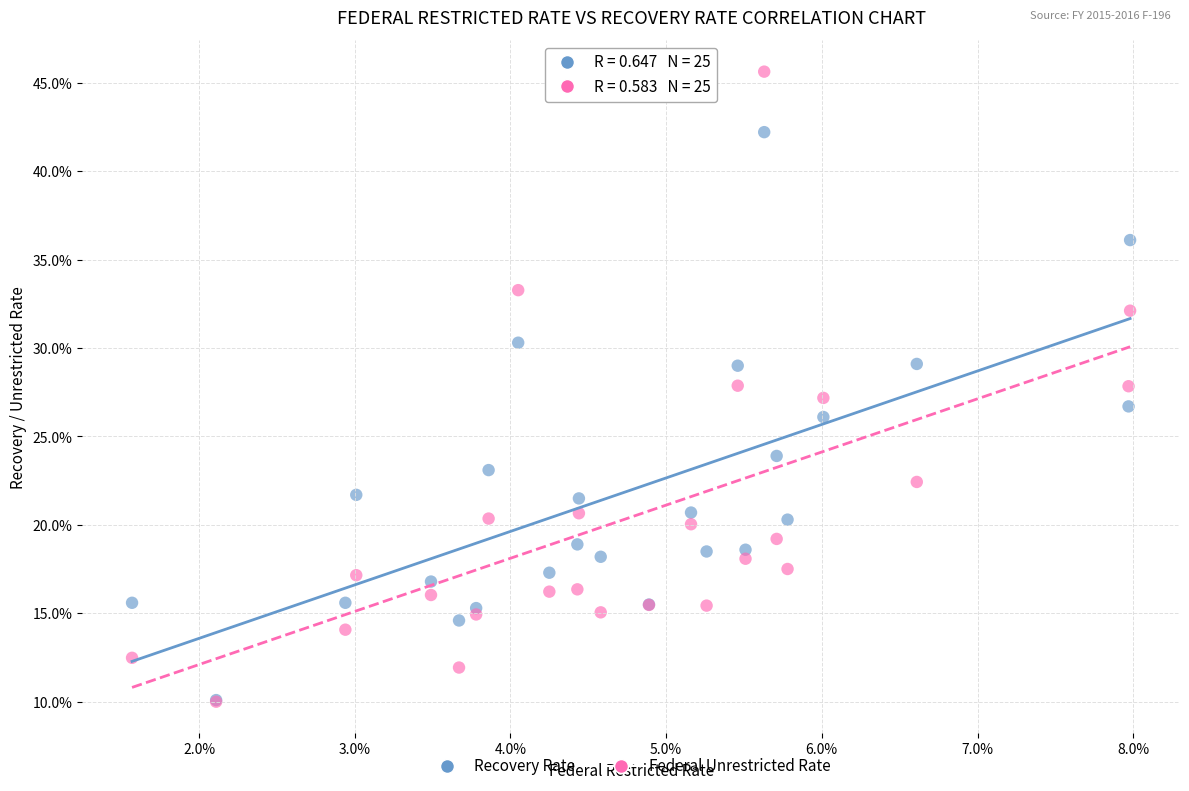

Which series has the largest Y range (max minus min)?

Federal Unrestricted Rate